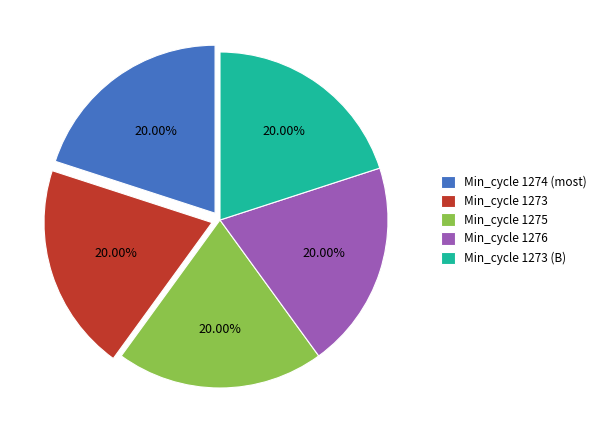

Is the sum of Min_cycle 1274 (most) and Min_cycle 1273 greater than half?

No